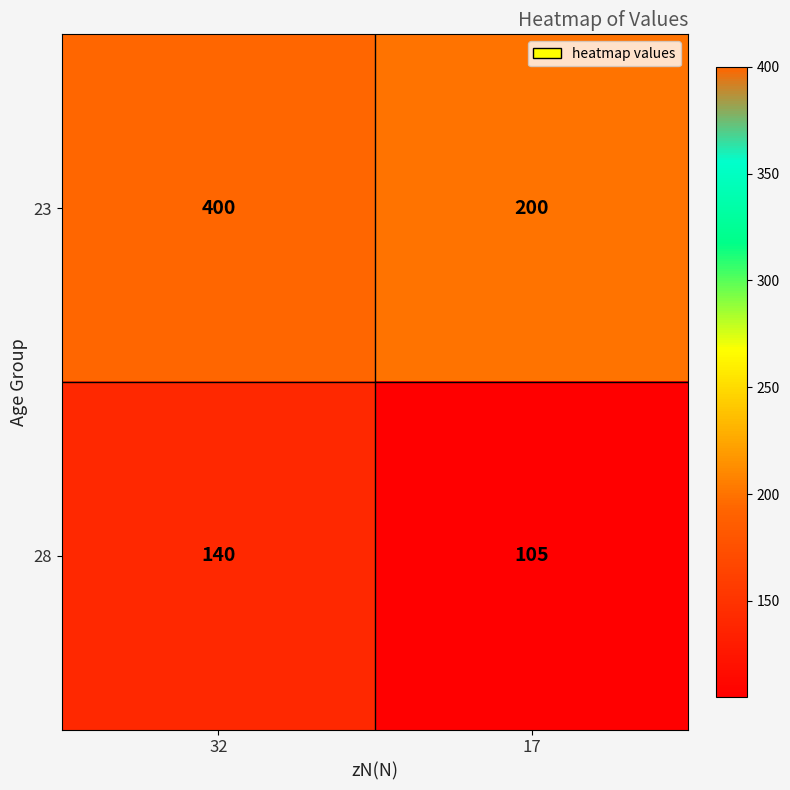

What value does the 23 series have at 32, to the nearest 5?

400